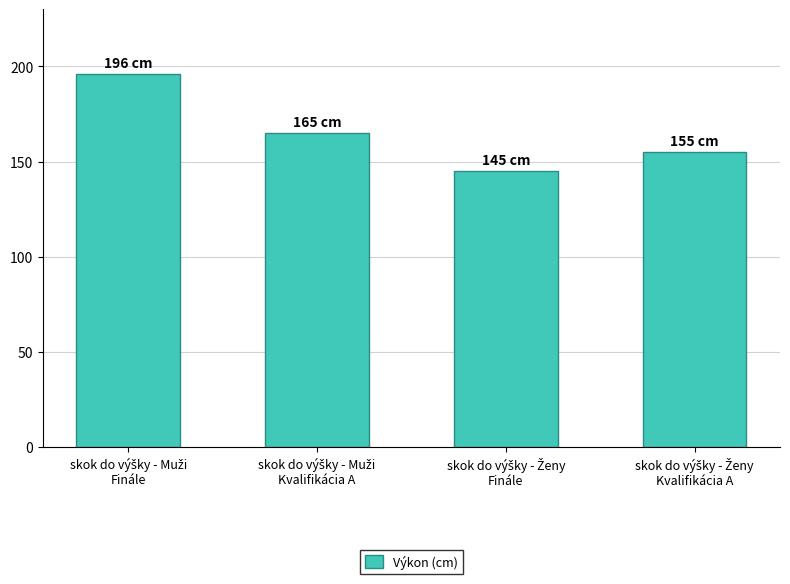

Reading left to right, list all the values displayed in this chart.

196	165	145	155